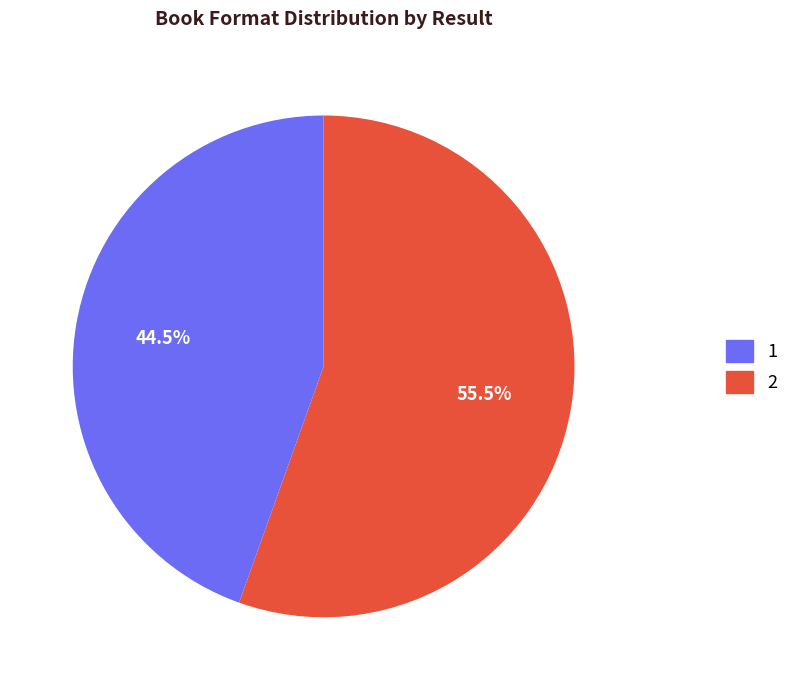

Which category has the biggest portion of the pie?

2